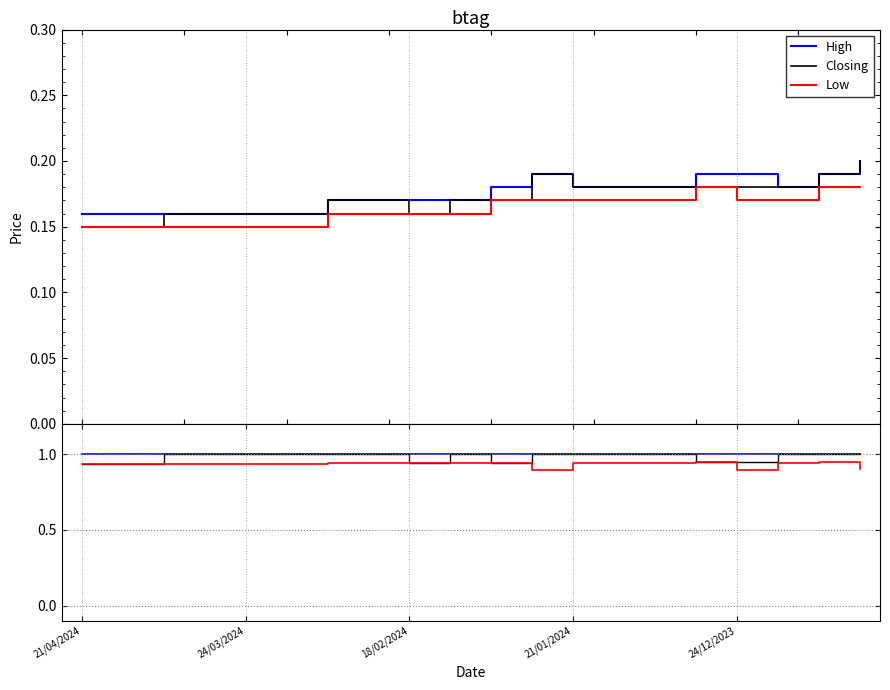

What is the difference between the maximum and minimum values in the Closing series?

0.1